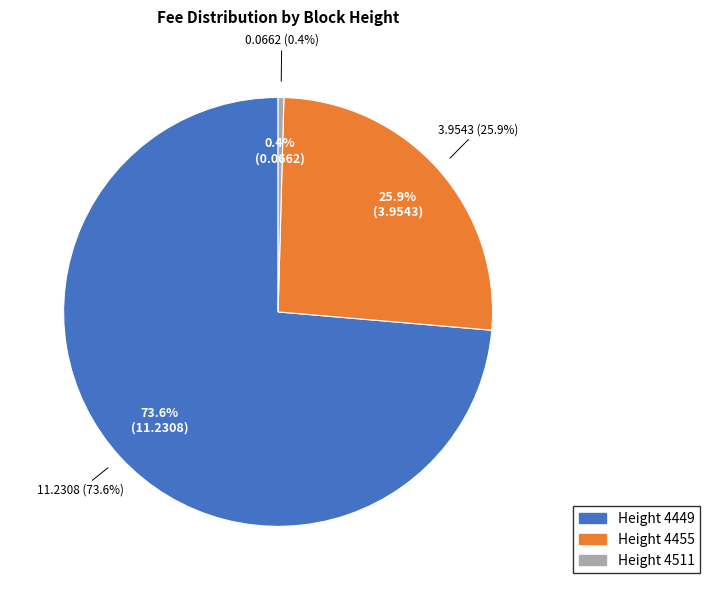

Is it true that 4449 is 74% of the pie?

True